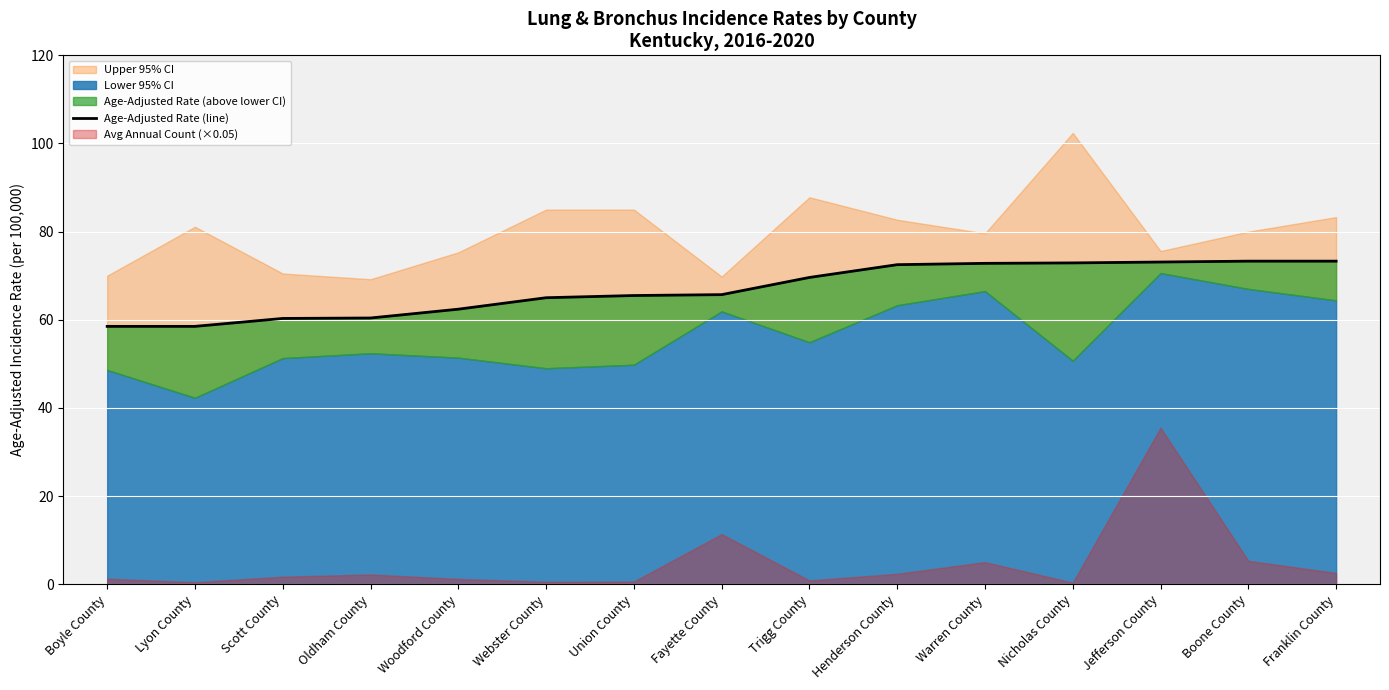

What is the approximate value at Boyle County?

58.5